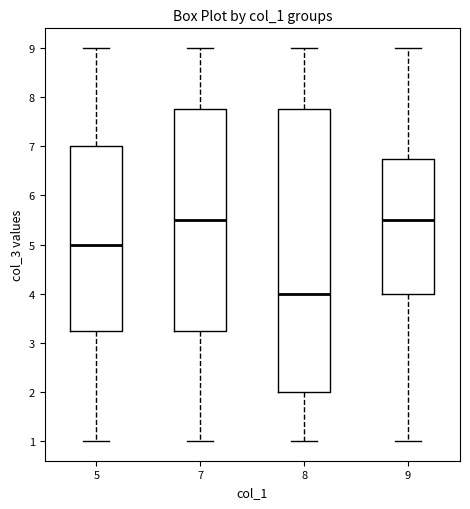

Where is the lower edge of the box at x = 7 on the y-axis? The values are not printed on the chart, so give them approximately, as read against the axis.

3.3